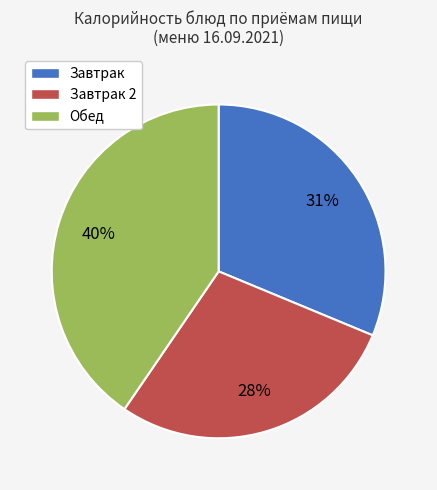

Does any single category account for the majority?

No